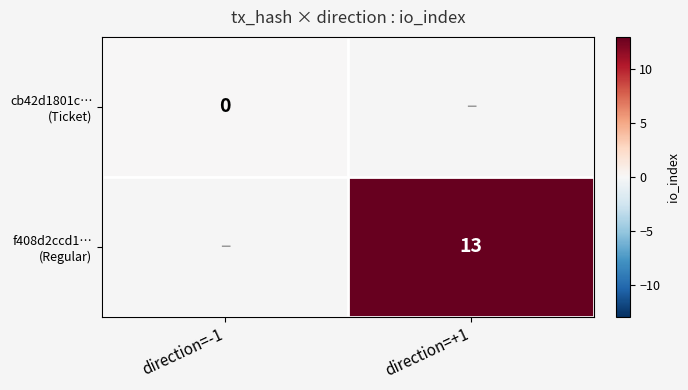

At which category does the chart reach its peak across all series?

direction=+1